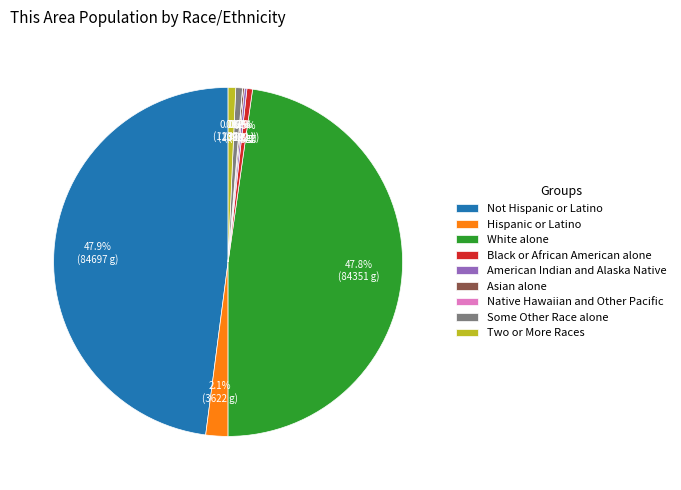

Which has a higher value, Some Other Race alone or Hispanic or Latino?

Hispanic or Latino